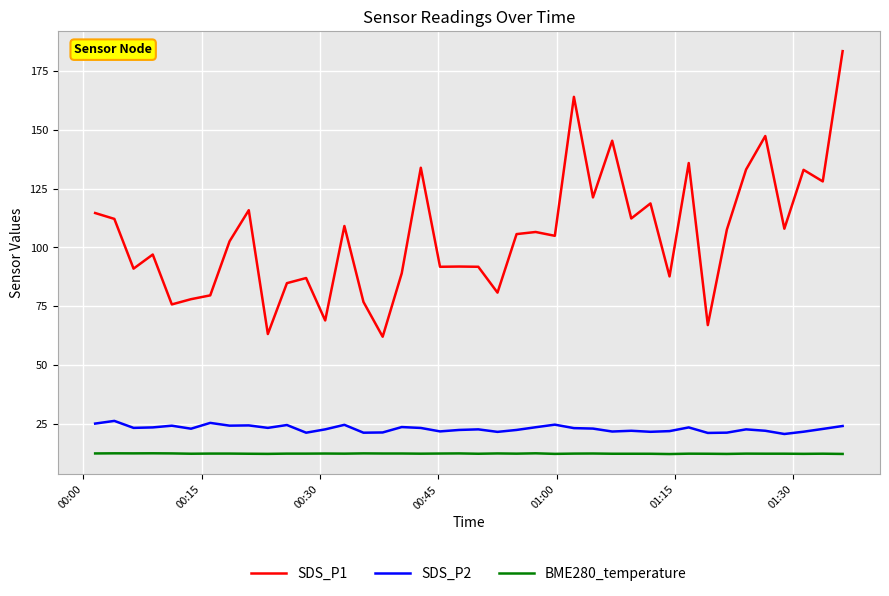

Which series has the largest range (max minus min)?

SDS_P1